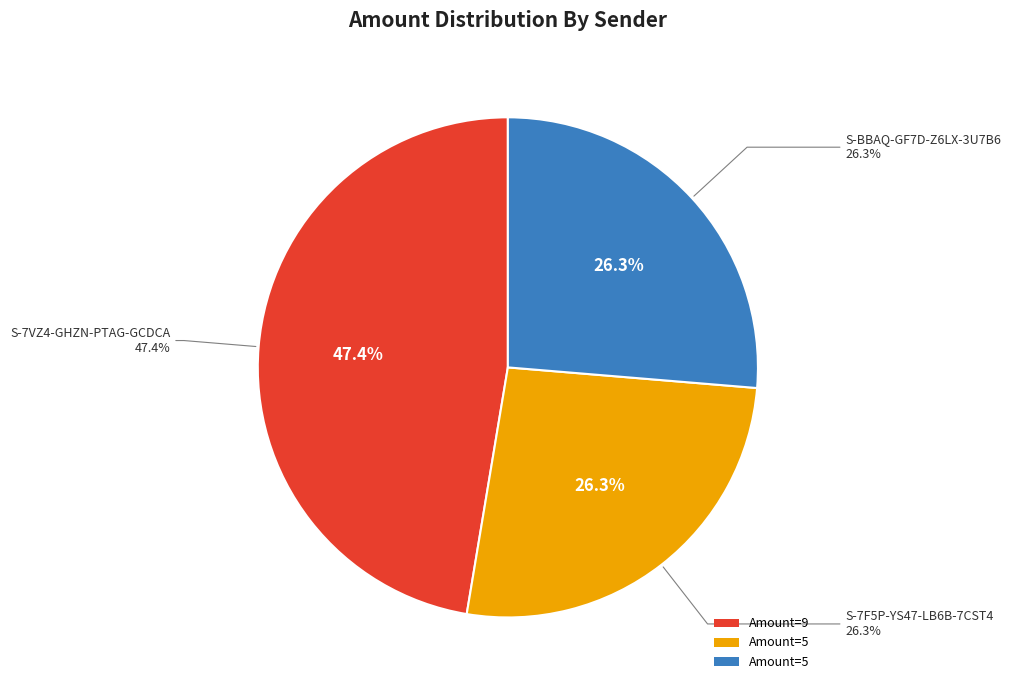

What percentage is the S-7F5P-YS47-LB6B-7CST4 slice, to the nearest percent?

26%